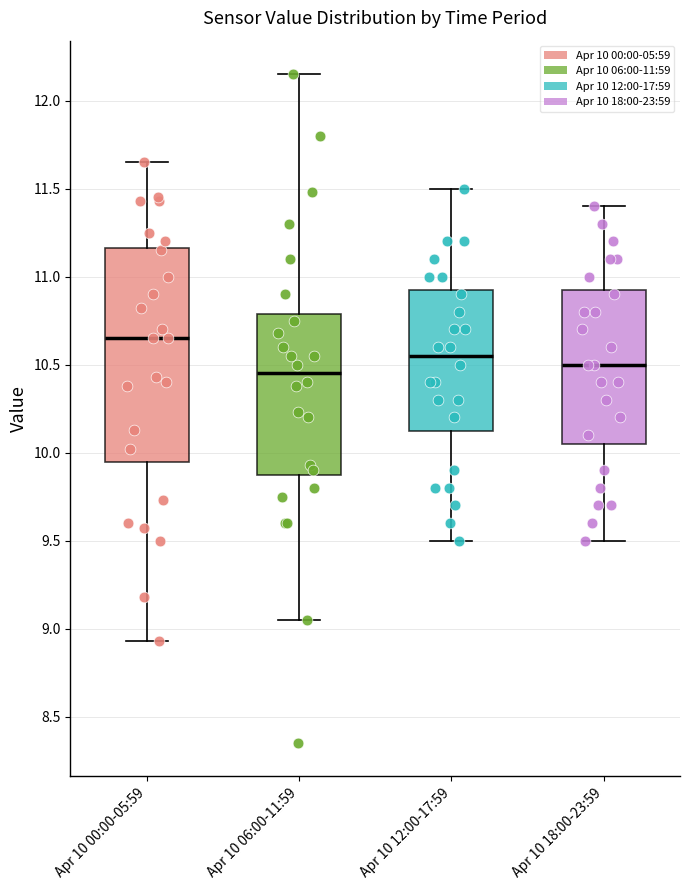

Which box is the tallest, from its lower edge to its upper edge?

Apr 10 00:00-05:59